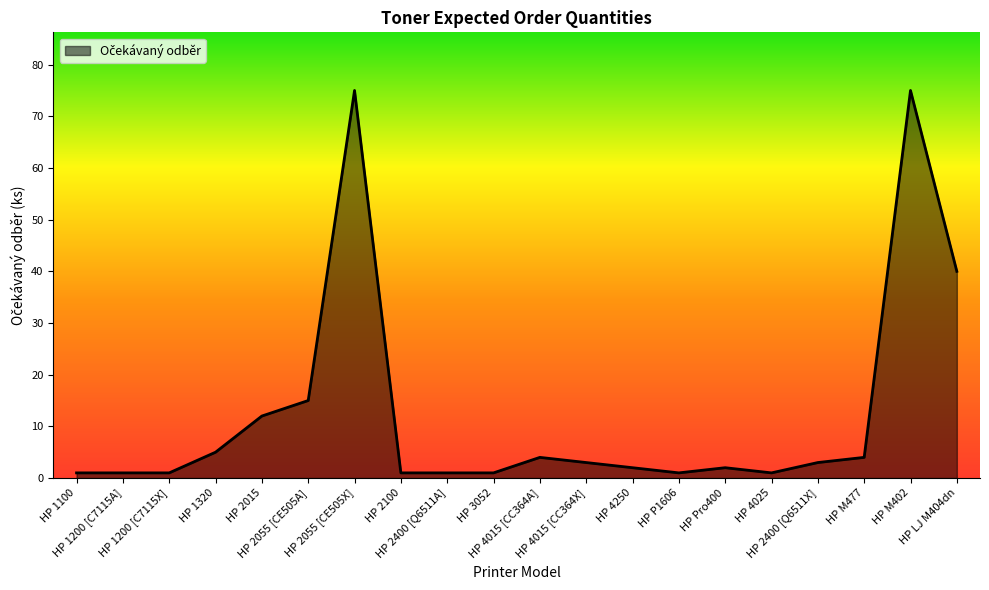

What is the greatest value displayed?

75